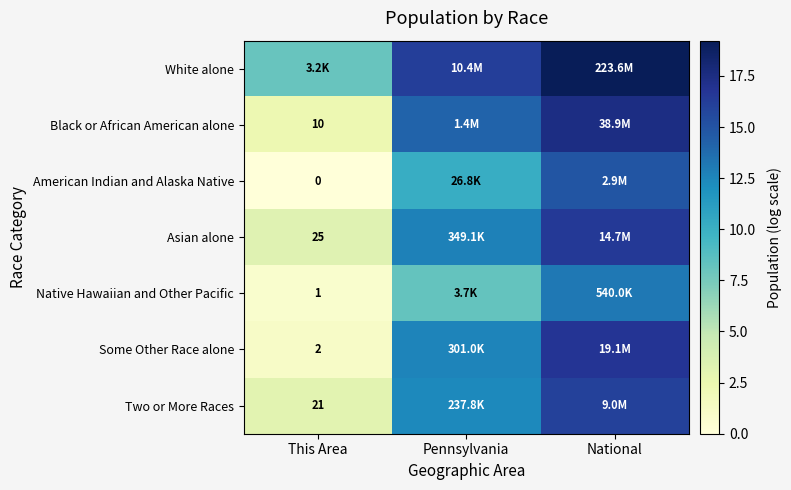

Is the value of Black or African American alone at This Area greater than the value of Asian alone at This Area?

No